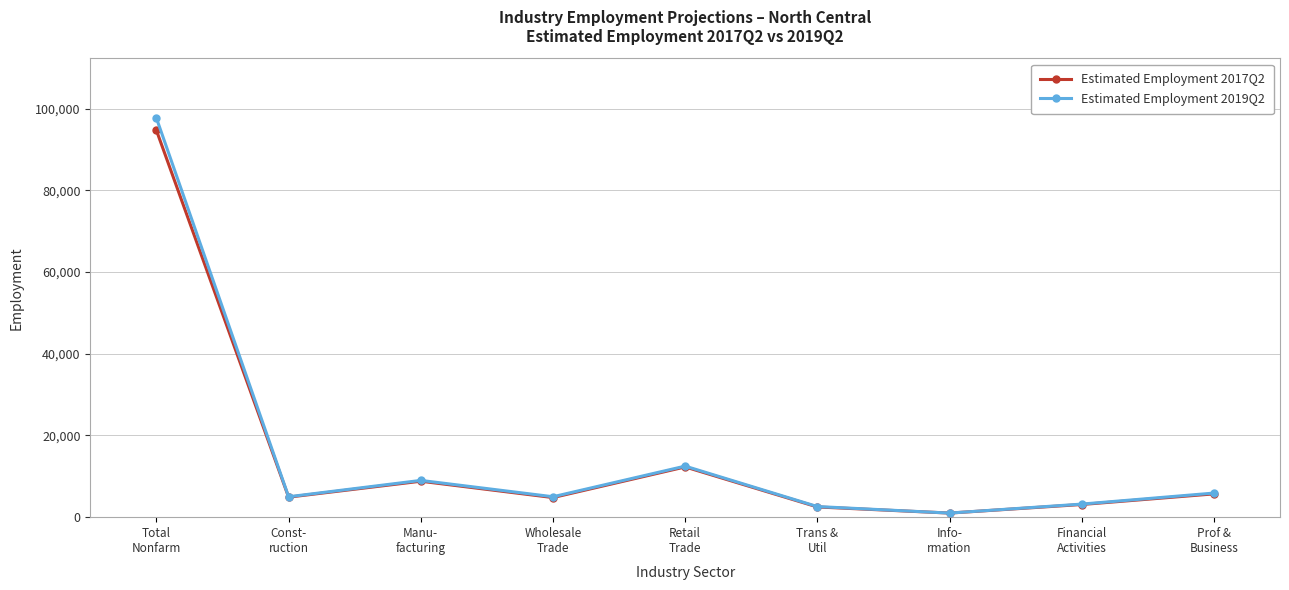

What is the difference between the second highest and second lowest values in the Estimated Employment 2017Q2 series?

9800